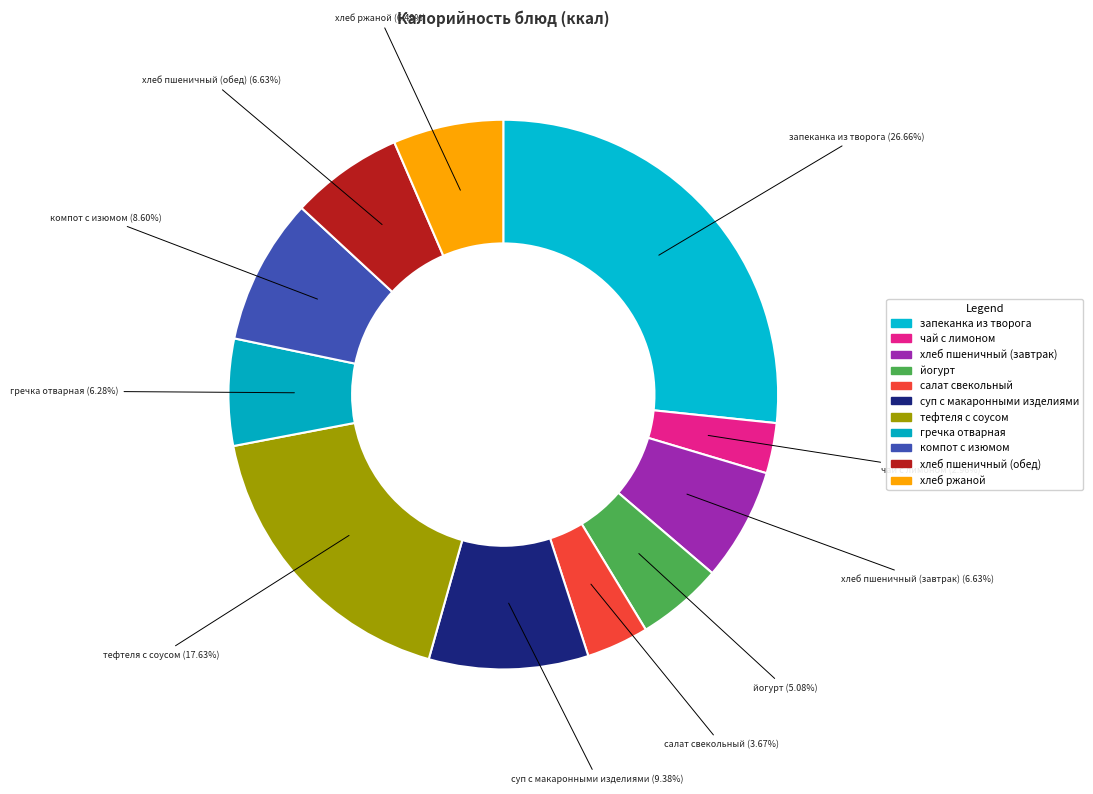

What percentage is the хлеб пшеничный (обед) slice, to the nearest percent?

7%